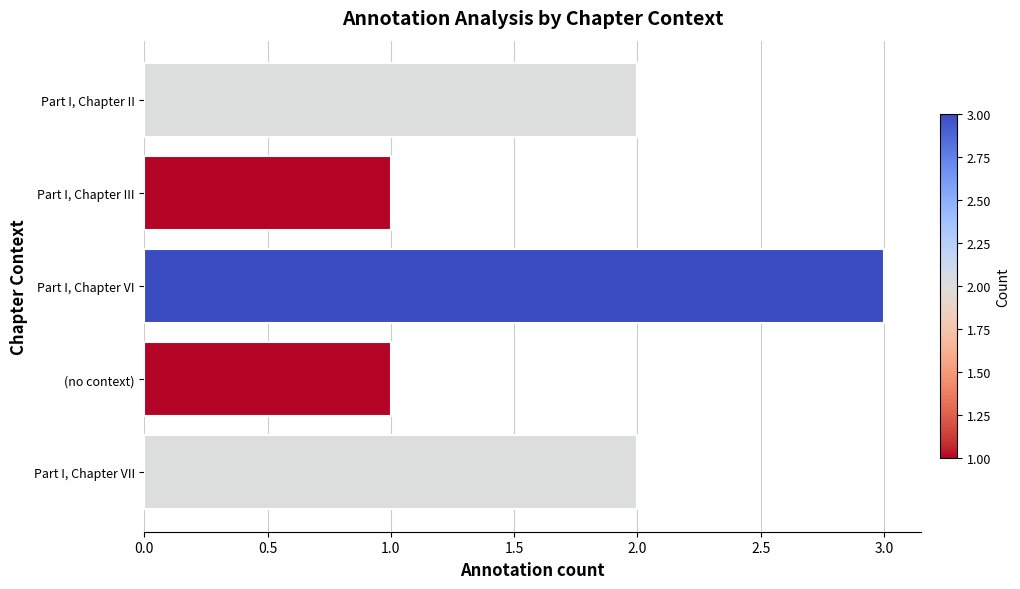

Which has a higher value, (no context) or Part I, Chapter VII?

Part I, Chapter VII